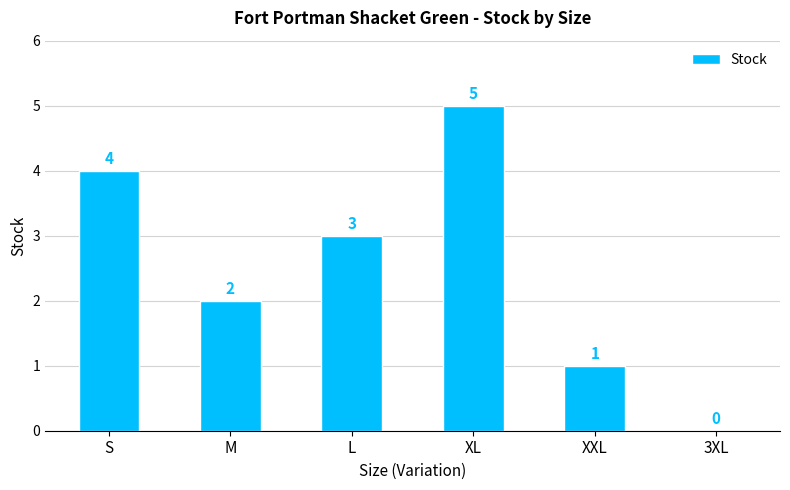

What is the sum of all values?

15